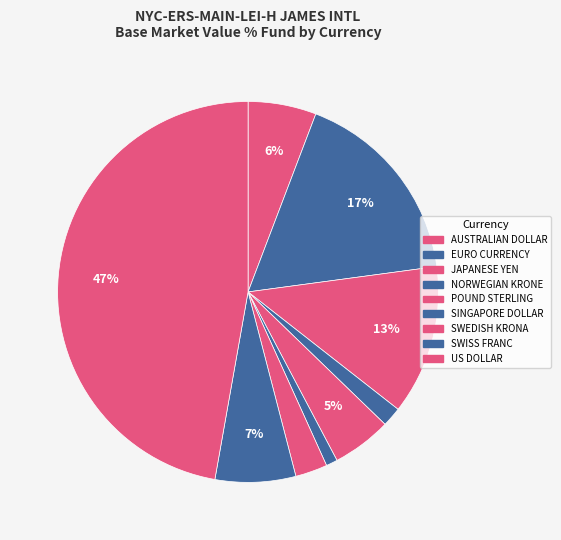

To the nearest percent, what portion does AUSTRALIAN DOLLAR represent?

6%